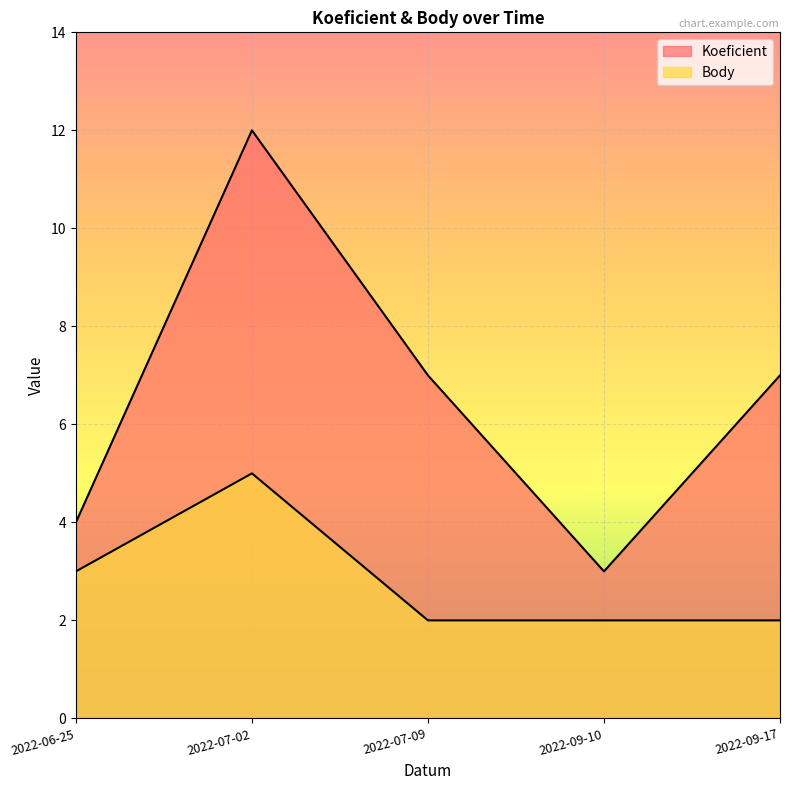

List the series in order of their overall mean, highest first.

Koeficient, Body